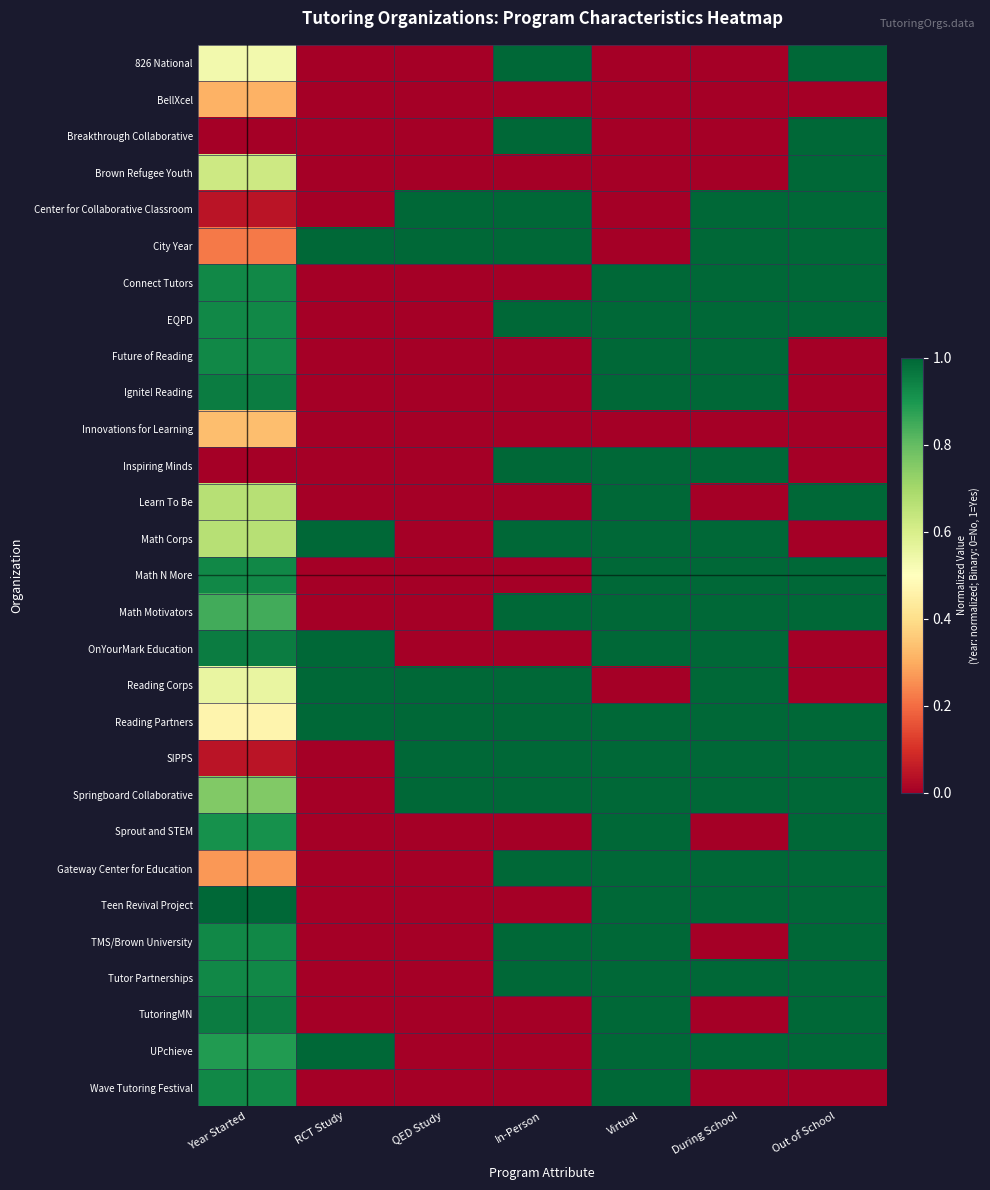

Reading left to right, transcribe all the data shown in this chart.

826 National: Year Started=0.5	RCT Study=0.0	QED Study=0.0	In-Person=1.0	Virtual=0.0	During School=0.0	Out of School=1.0
BellXcel: Year Started=0.3	RCT Study=0.0	QED Study=0.0	In-Person=0.0	Virtual=0.0	During School=0.0	Out of School=0.0
Breakthrough Collaborative: Year Started=0.0	RCT Study=0.0	QED Study=0.0	In-Person=1.0	Virtual=0.0	During School=0.0	Out of School=1.0
Brown Refugee Youth: Year Started=0.6	RCT Study=0.0	QED Study=0.0	In-Person=0.0	Virtual=0.0	During School=0.0	Out of School=1.0
Center for Collaborative Classroom: Year Started=0.0	RCT Study=0.0	QED Study=1.0	In-Person=1.0	Virtual=0.0	During School=1.0	Out of School=1.0
City Year: Year Started=0.2	RCT Study=1.0	QED Study=1.0	In-Person=1.0	Virtual=0.0	During School=1.0	Out of School=1.0
Connect Tutors: Year Started=0.9	RCT Study=0.0	QED Study=0.0	In-Person=0.0	Virtual=1.0	During School=1.0	Out of School=1.0
EQPD: Year Started=0.9	RCT Study=0.0	QED Study=0.0	In-Person=1.0	Virtual=1.0	During School=1.0	Out of School=1.0
Future of Reading: Year Started=0.9	RCT Study=0.0	QED Study=0.0	In-Person=0.0	Virtual=1.0	During School=1.0	Out of School=0.0
Ignite! Reading: Year Started=1.0	RCT Study=0.0	QED Study=0.0	In-Person=0.0	Virtual=1.0	During School=1.0	Out of School=0.0
Innovations for Learning: Year Started=0.3	RCT Study=0.0	QED Study=0.0	In-Person=0.0	Virtual=0.0	During School=0.0	Out of School=0.0
Inspiring Minds: Year Started=0.0	RCT Study=0.0	QED Study=0.0	In-Person=1.0	Virtual=1.0	During School=1.0	Out of School=0.0
Learn To Be: Year Started=0.7	RCT Study=0.0	QED Study=0.0	In-Person=0.0	Virtual=1.0	During School=0.0	Out of School=1.0
Math Corps: Year Started=0.7	RCT Study=1.0	QED Study=0.0	In-Person=1.0	Virtual=1.0	During School=1.0	Out of School=0.0
Math N More: Year Started=0.9	RCT Study=0.0	QED Study=0.0	In-Person=0.0	Virtual=1.0	During School=1.0	Out of School=1.0
Math Motivators: Year Started=0.8	RCT Study=0.0	QED Study=0.0	In-Person=1.0	Virtual=1.0	During School=1.0	Out of School=1.0
OnYourMark Education: Year Started=1.0	RCT Study=1.0	QED Study=0.0	In-Person=0.0	Virtual=1.0	During School=1.0	Out of School=0.0
Reading Corps: Year Started=0.6	RCT Study=1.0	QED Study=1.0	In-Person=1.0	Virtual=0.0	During School=1.0	Out of School=0.0
Reading Partners: Year Started=0.5	RCT Study=1.0	QED Study=1.0	In-Person=1.0	Virtual=1.0	During School=1.0	Out of School=1.0
SIPPS: Year Started=0.0	RCT Study=0.0	QED Study=1.0	In-Person=1.0	Virtual=1.0	During School=1.0	Out of School=1.0
Springboard Collaborative: Year Started=0.8	RCT Study=0.0	QED Study=1.0	In-Person=1.0	Virtual=1.0	During School=1.0	Out of School=1.0
Sprout and STEM: Year Started=0.9	RCT Study=0.0	QED Study=0.0	In-Person=0.0	Virtual=1.0	During School=0.0	Out of School=1.0
Gateway Center for Education: Year Started=0.3	RCT Study=0.0	QED Study=0.0	In-Person=1.0	Virtual=1.0	During School=1.0	Out of School=1.0
Teen Revival Project: Year Started=1.0	RCT Study=0.0	QED Study=0.0	In-Person=0.0	Virtual=1.0	During School=1.0	Out of School=1.0
TMS/Brown University: Year Started=0.9	RCT Study=0.0	QED Study=0.0	In-Person=1.0	Virtual=1.0	During School=0.0	Out of School=1.0
Tutor Partnerships: Year Started=0.9	RCT Study=0.0	QED Study=0.0	In-Person=1.0	Virtual=1.0	During School=1.0	Out of School=1.0
TutoringMN: Year Started=1.0	RCT Study=0.0	QED Study=0.0	In-Person=0.0	Virtual=1.0	During School=0.0	Out of School=1.0
UPchieve: Year Started=0.9	RCT Study=1.0	QED Study=0.0	In-Person=0.0	Virtual=1.0	During School=1.0	Out of School=1.0
Wave Tutoring Festival: Year Started=0.9	RCT Study=0.0	QED Study=0.0	In-Person=0.0	Virtual=1.0	During School=0.0	Out of School=0.0